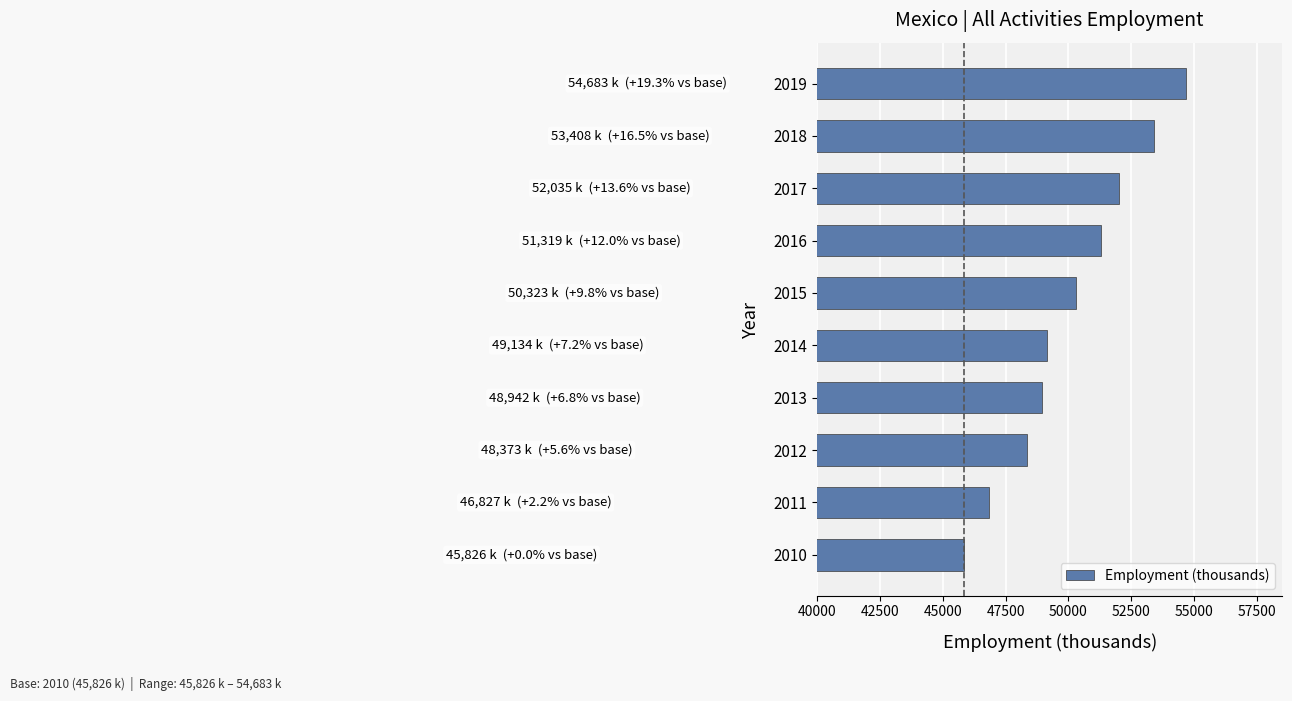

What is the change in value from 2013 to 2018?

+4465.5